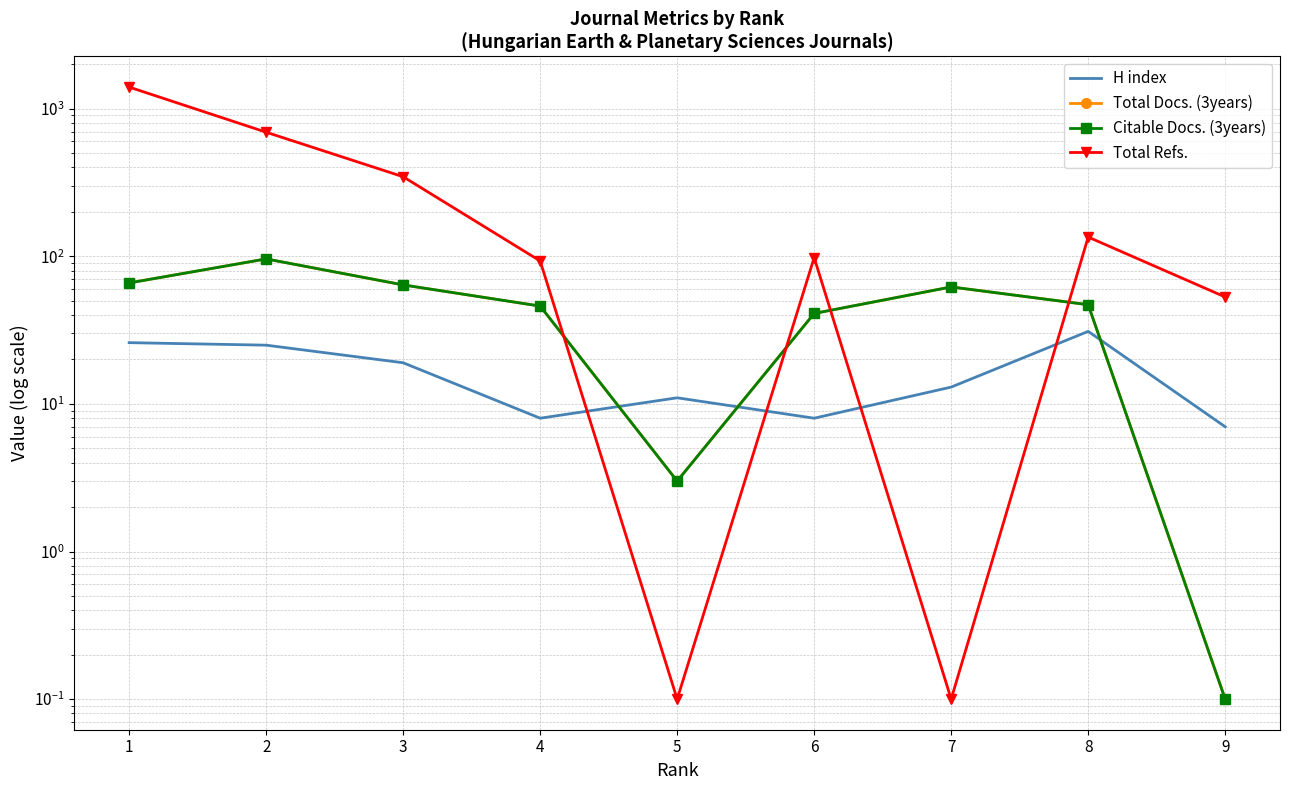

How many data points does each series have?

9